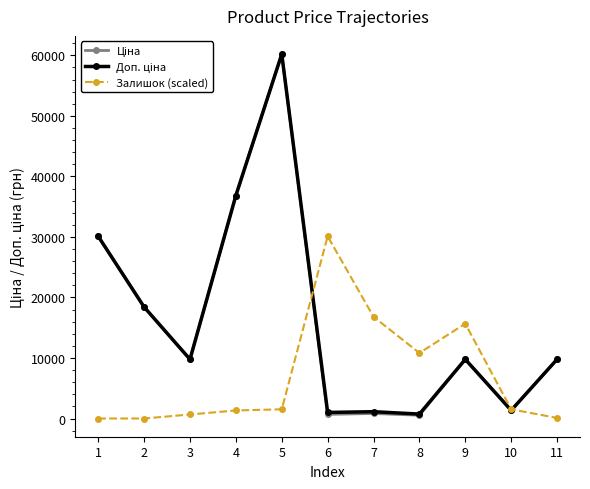

At which category is the sum across all series the highest?

5